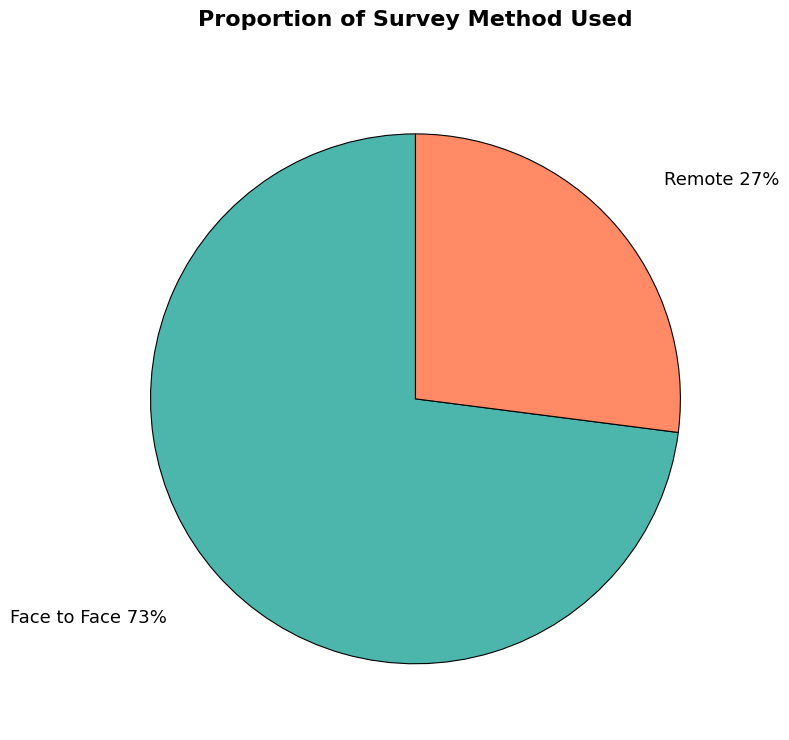

Is there any slice that represents more than half of the pie?

Yes